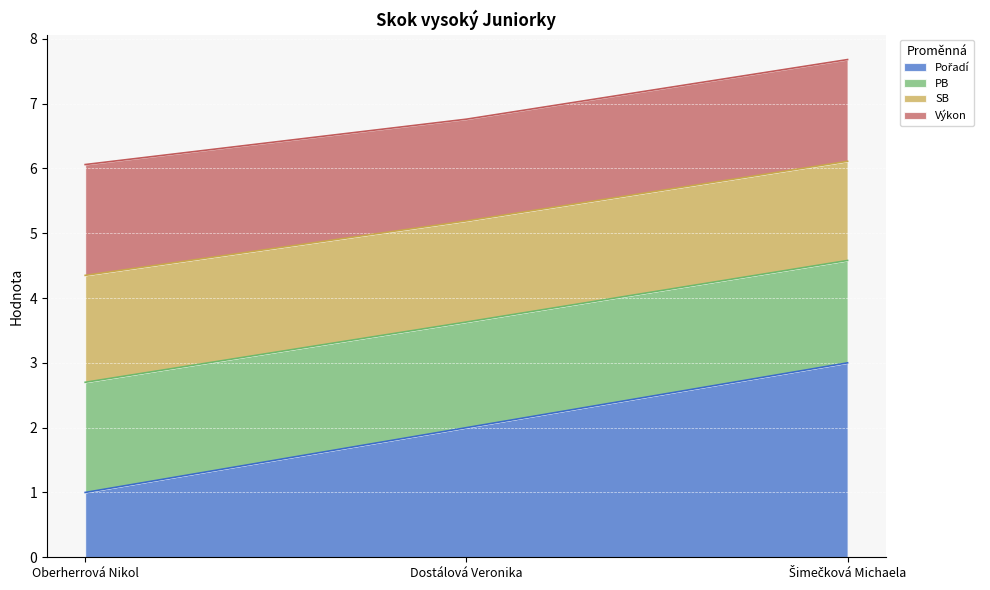

What is the total value across all series at Dostálová Veronika?

6.8